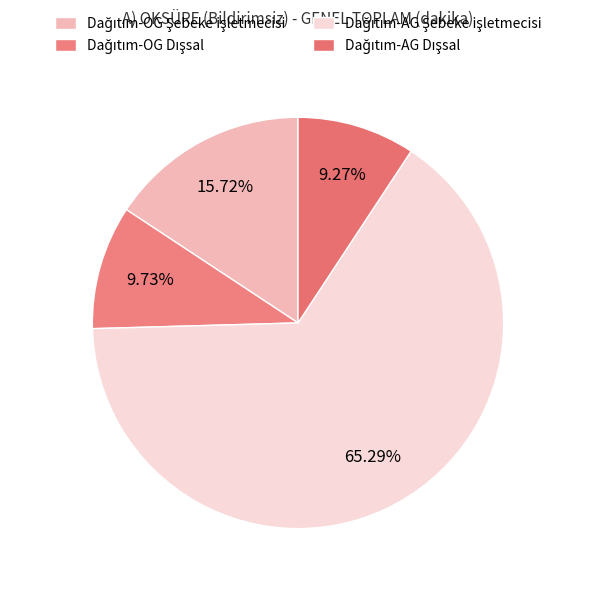

Rank the categories by value from highest to lowest.

Dağıtım-AG Şebeke işletmecisi, Dağıtım-OG Şebeke işletmecisi, Dağıtım-OG Dışsal, Dağıtım-AG Dışsal